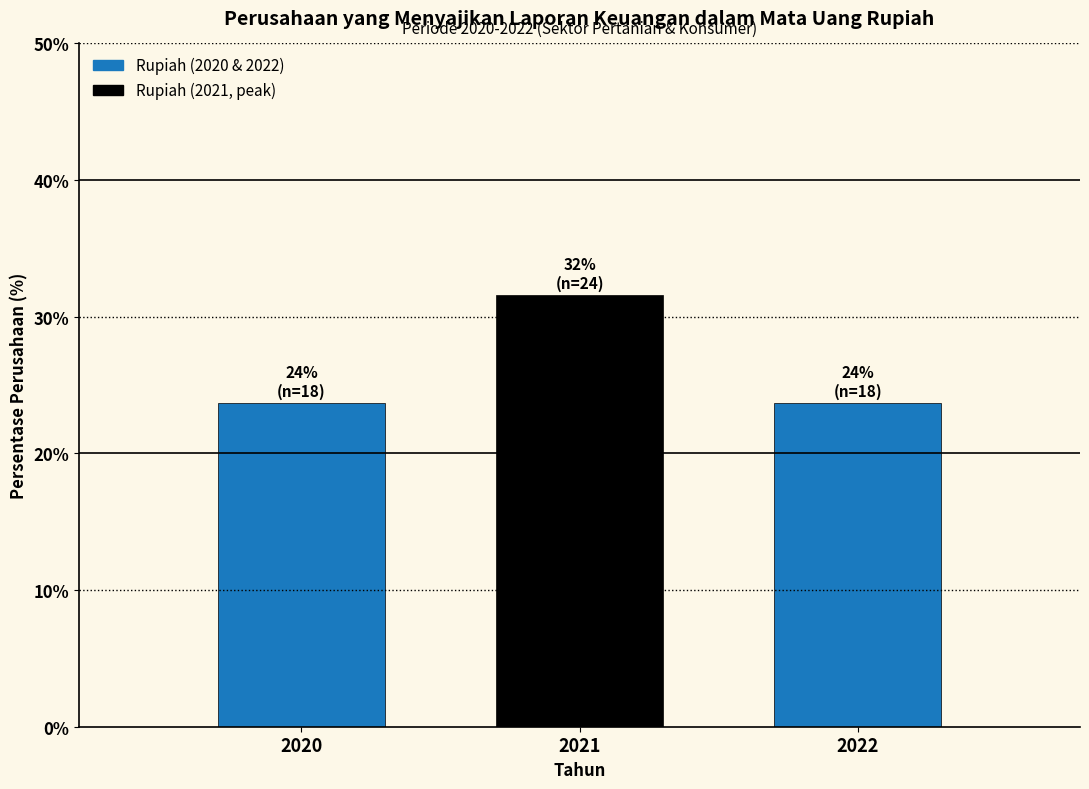

Reading left to right, extract all data points from this chart.

2020=23.7	2021=31.6	2022=23.7